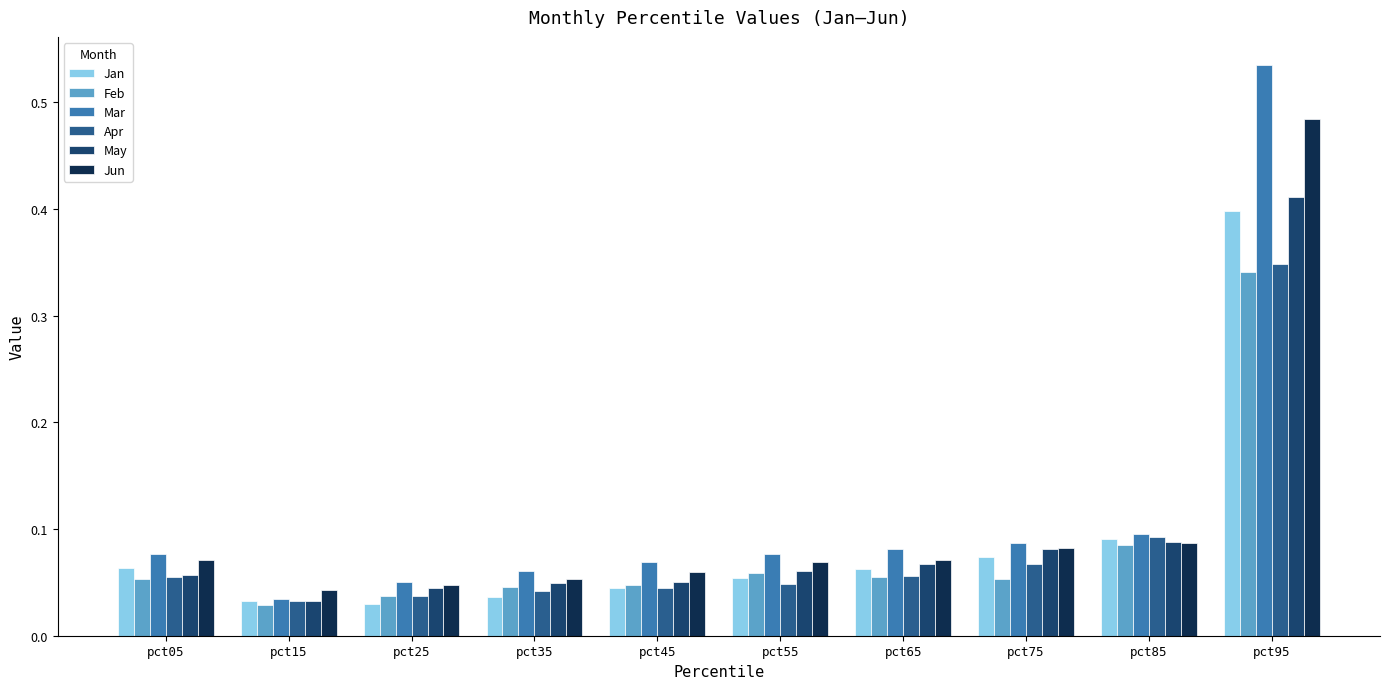

Is it true that May equals 0.1 at pct55?

True